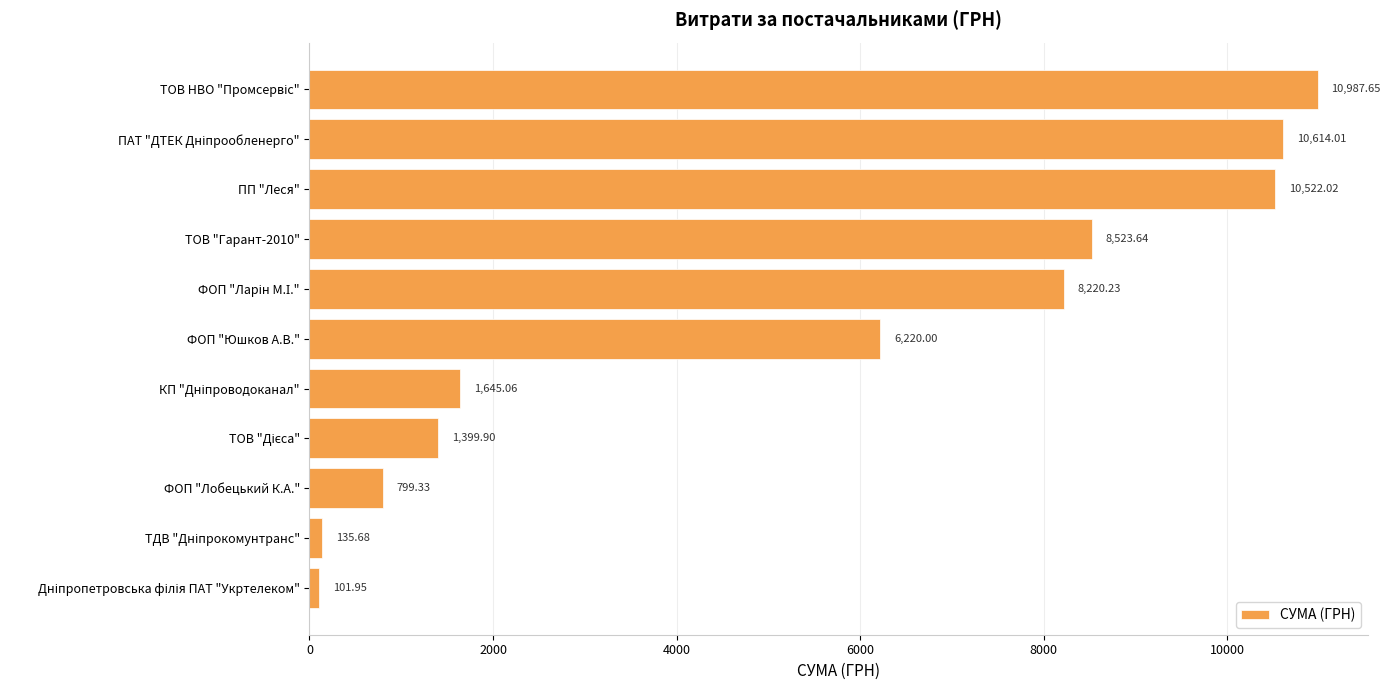

At which label is the value closest to 5544?

ФОП "Юшков А.В."